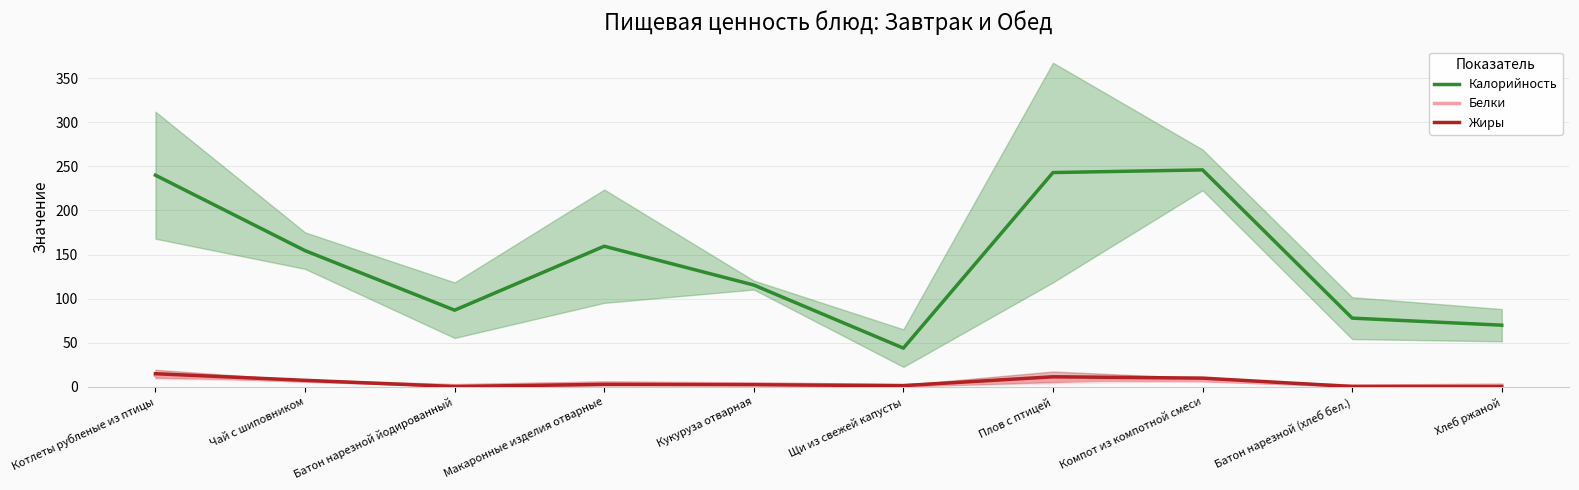

Is this an area chart (filled region under the line)?

No